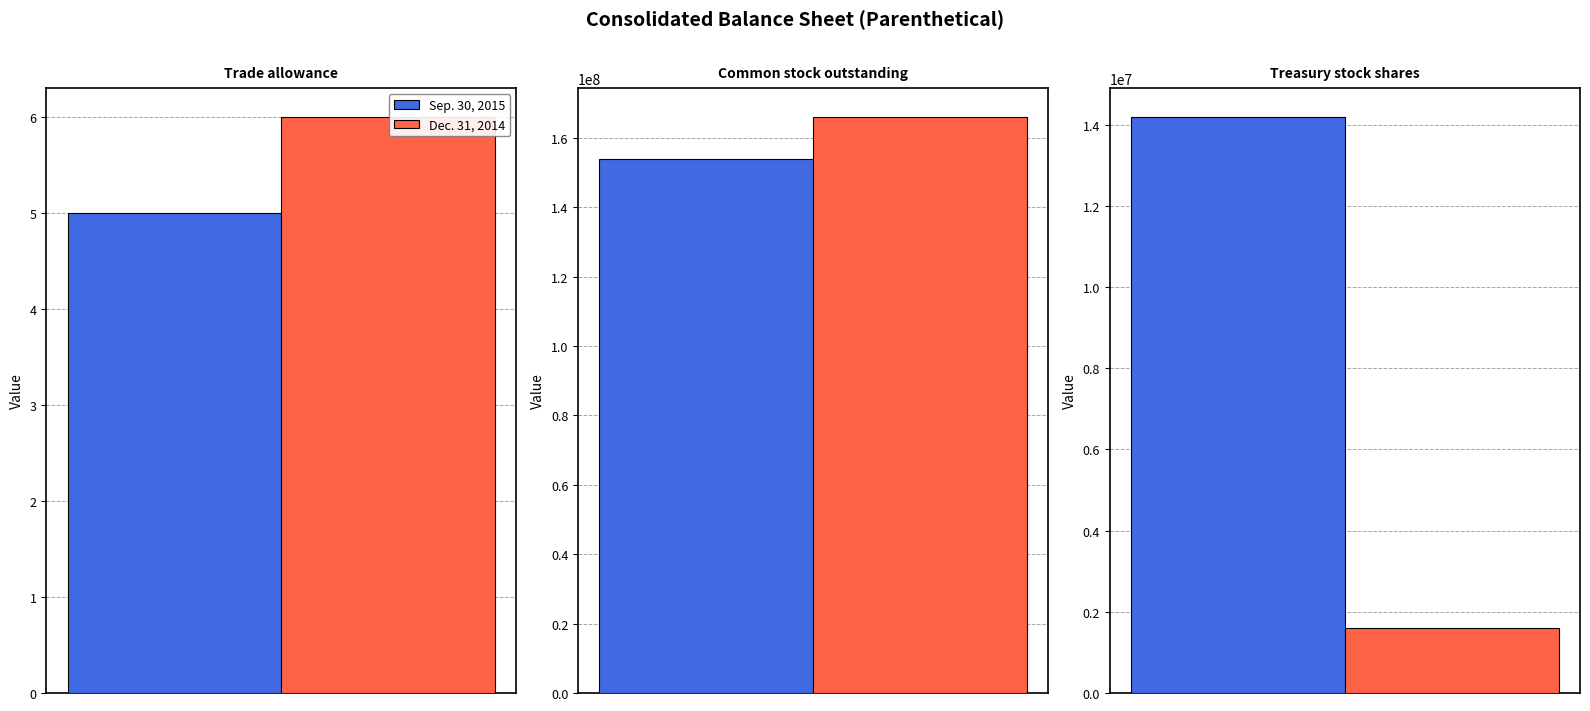

What is the value of the Sep. 30, 2015 bar at the 3rd from the left?

14192554